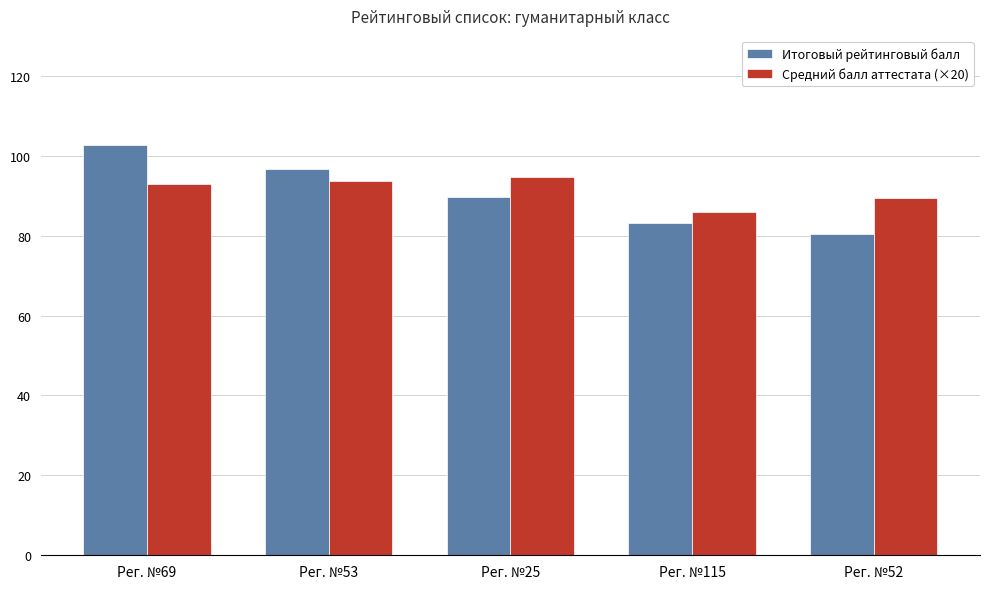

Rank the categories by Итоговый рейтинговый балл value from highest to lowest.

Рег. №69, Рег. №53, Рег. №25, Рег. №115, Рег. №52